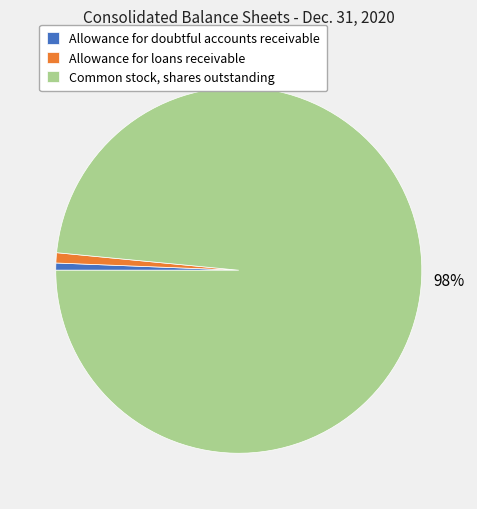

Which has a higher value, Common stock, shares outstanding or Allowance for doubtful accounts receivable?

Common stock, shares outstanding